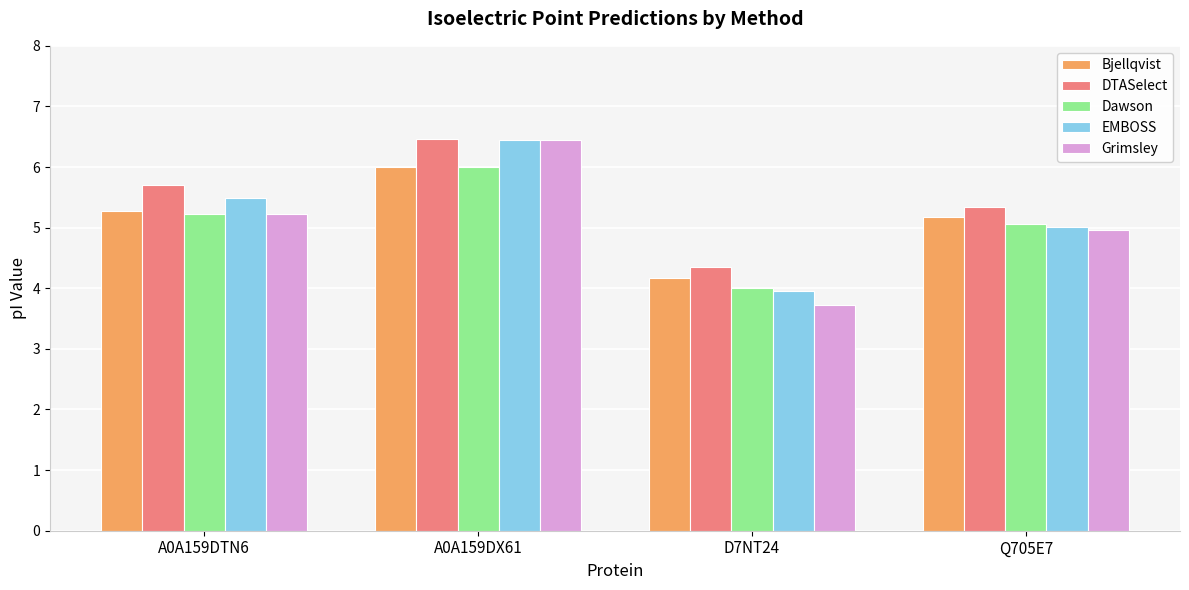

What is the difference between the second highest and second lowest values in the Grimsley series?

0.3